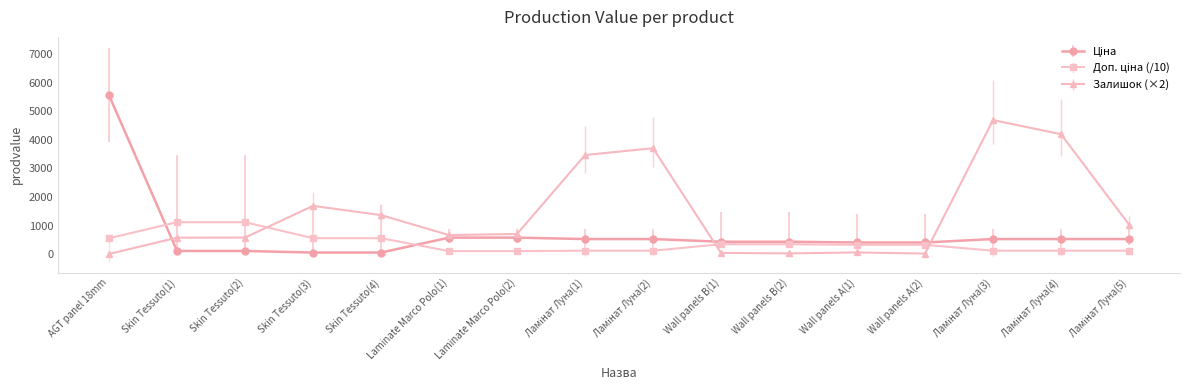

Is this an area chart (filled region under the line)?

No